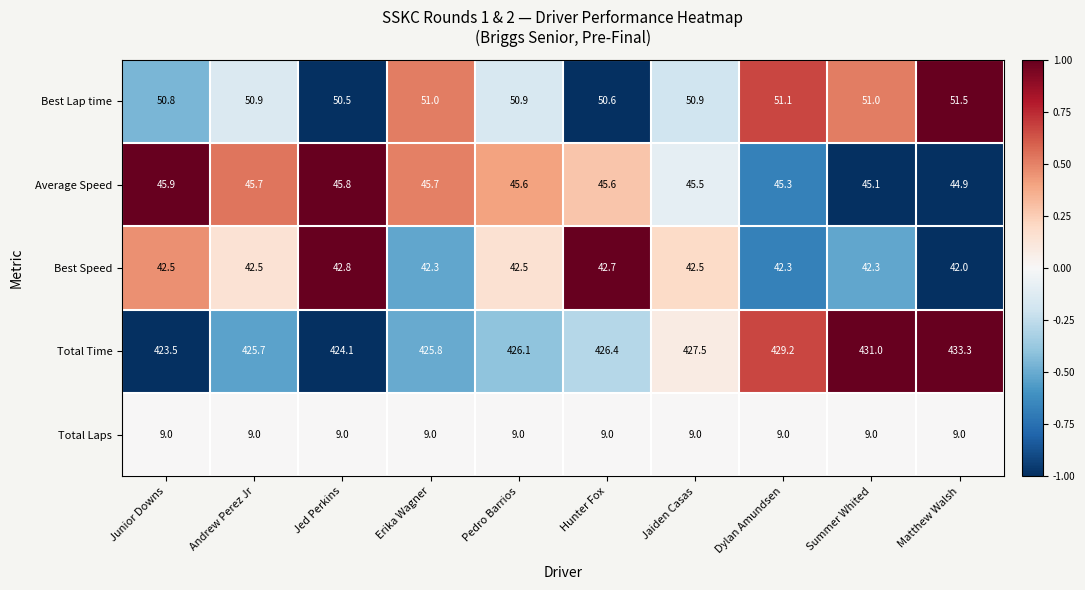

How many data points does each series have?

10